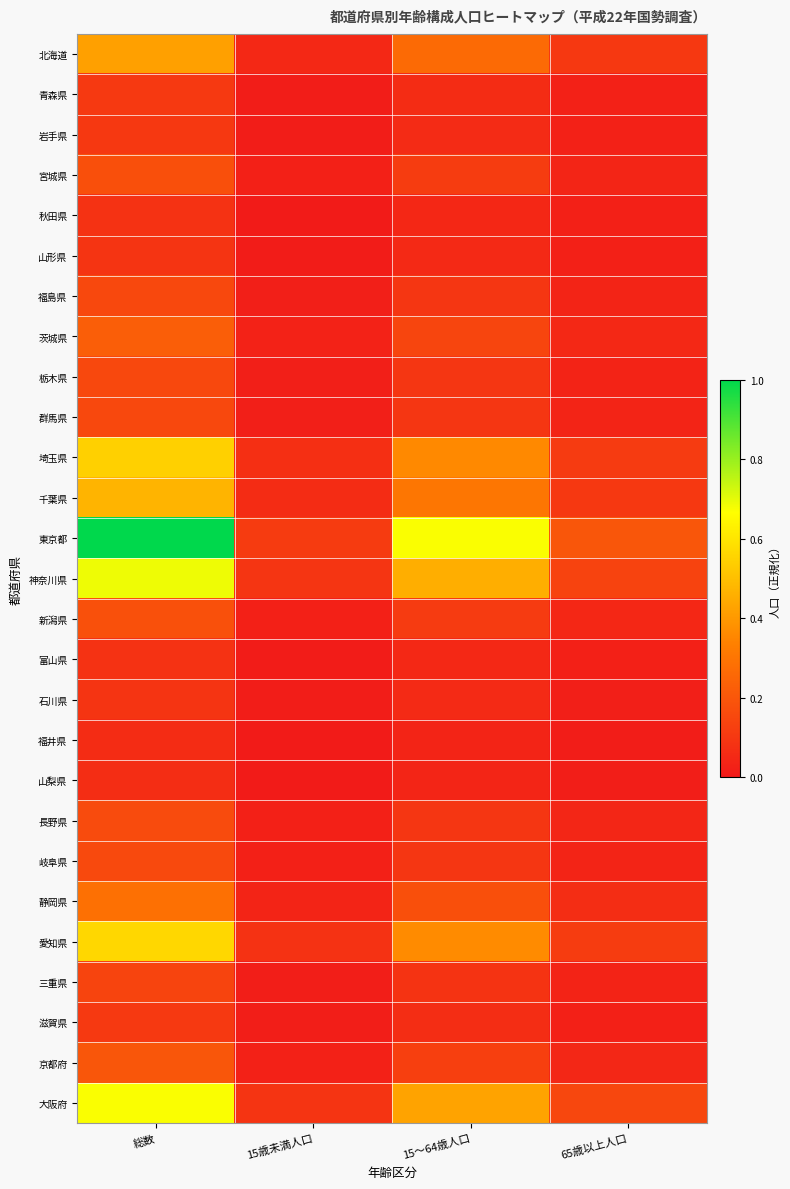

At which category is the sum across all series the highest?

総数